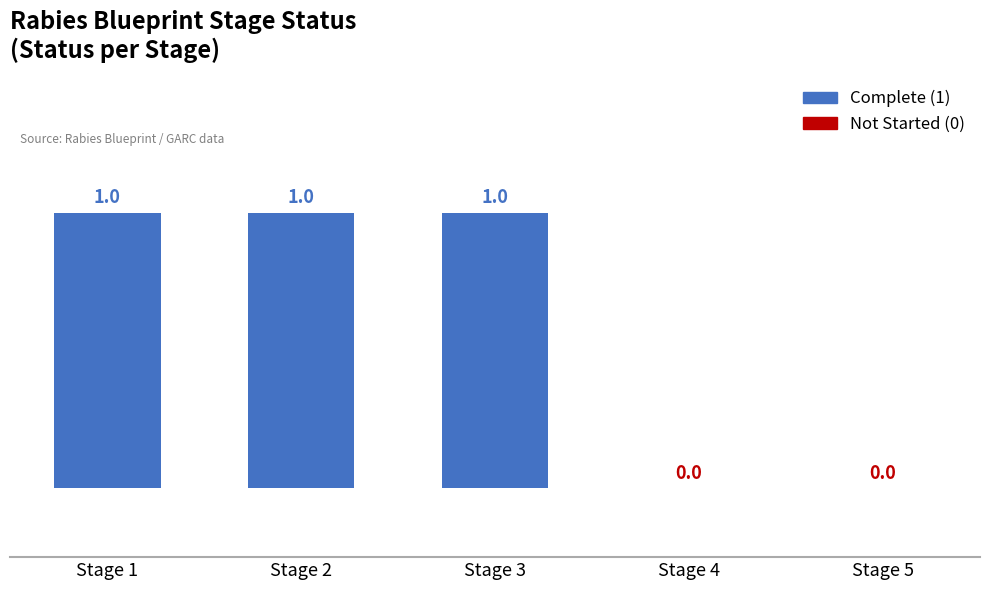

Which has a higher value, Stage 2 or Stage 5?

Stage 2